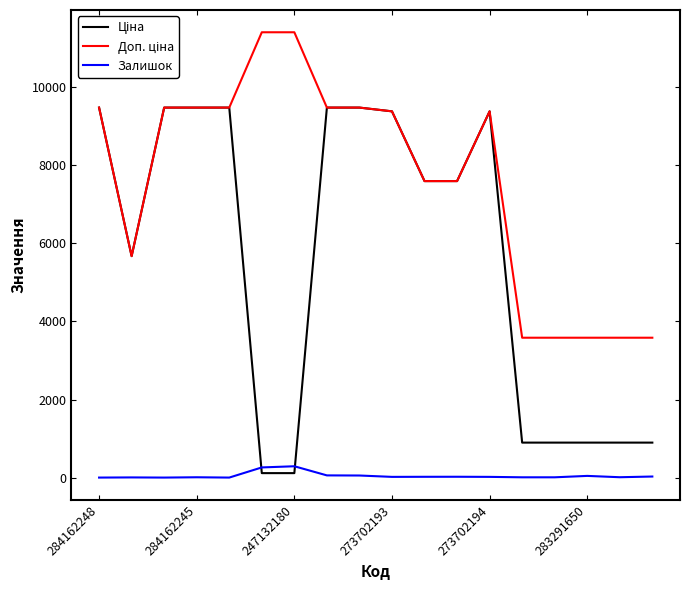

What is the maximum value shown in the chart?

11410.0